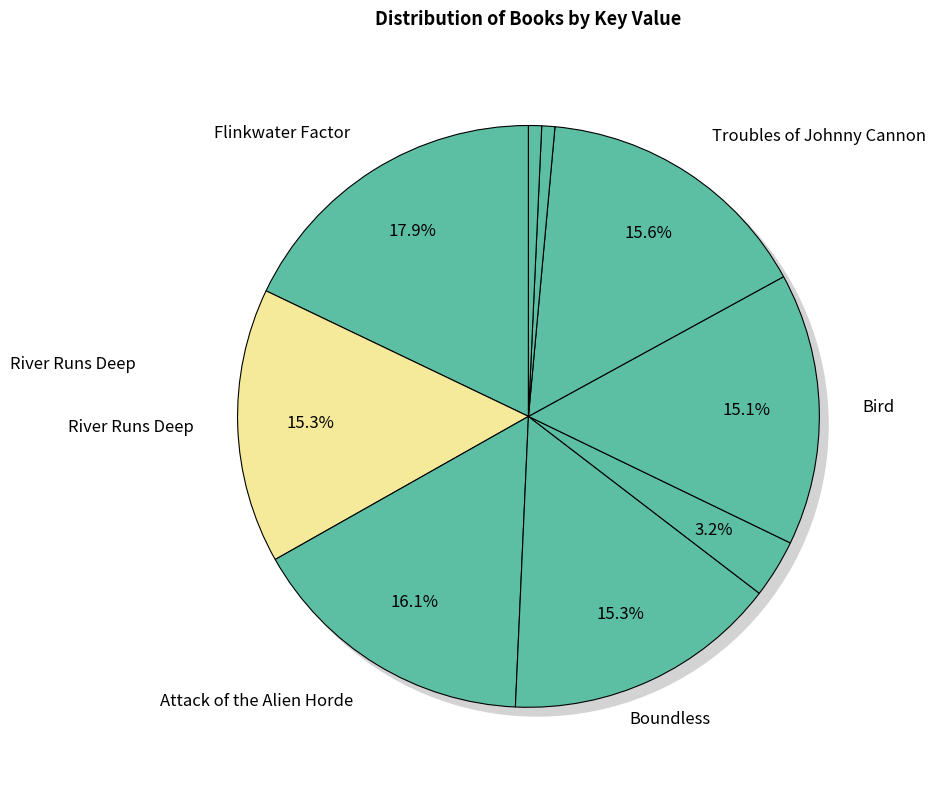

To the nearest percent, what portion does River Runs Deep represent?

15%